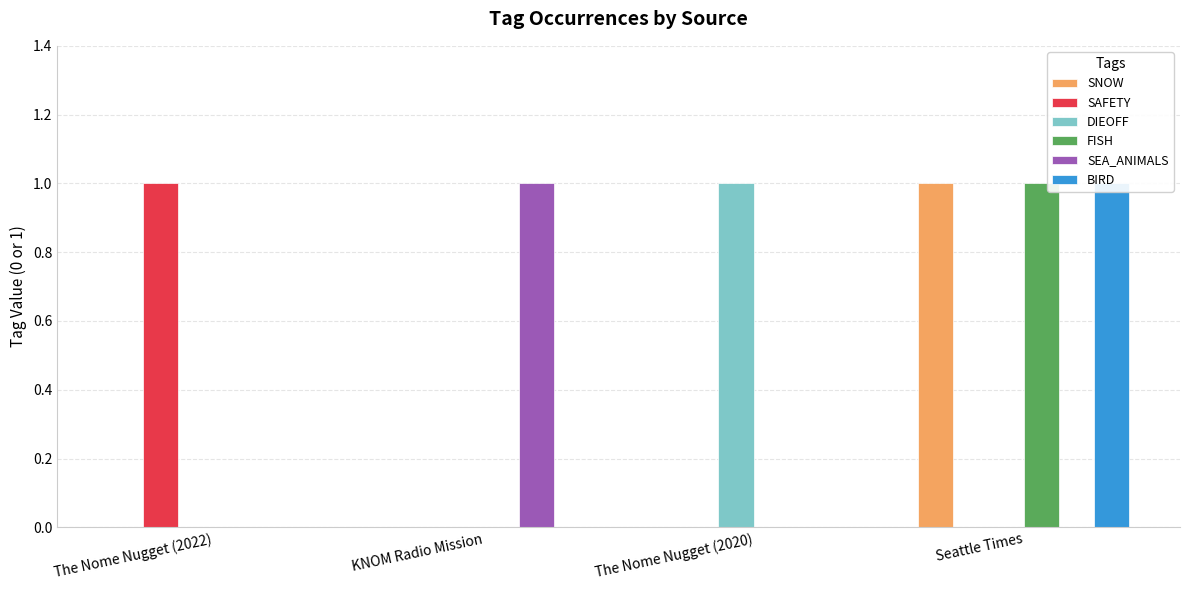

Which series has the largest range (max minus min)?

SNOW